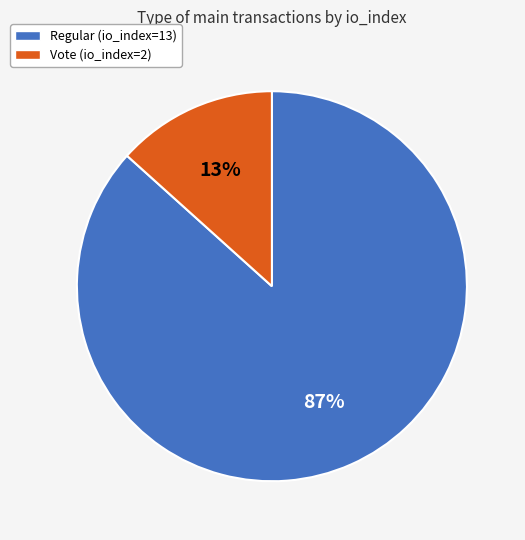

Does Regular (io_index=13) account for over 50% of the chart?

Yes